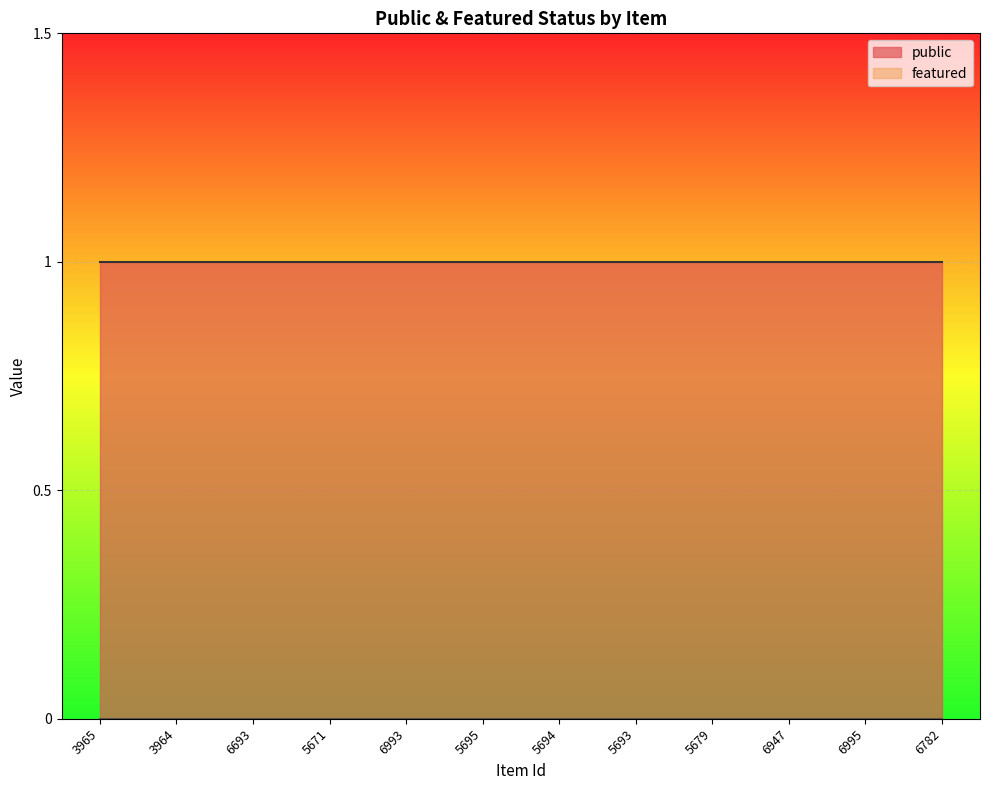

True or false: public and featured cross at least once.

False